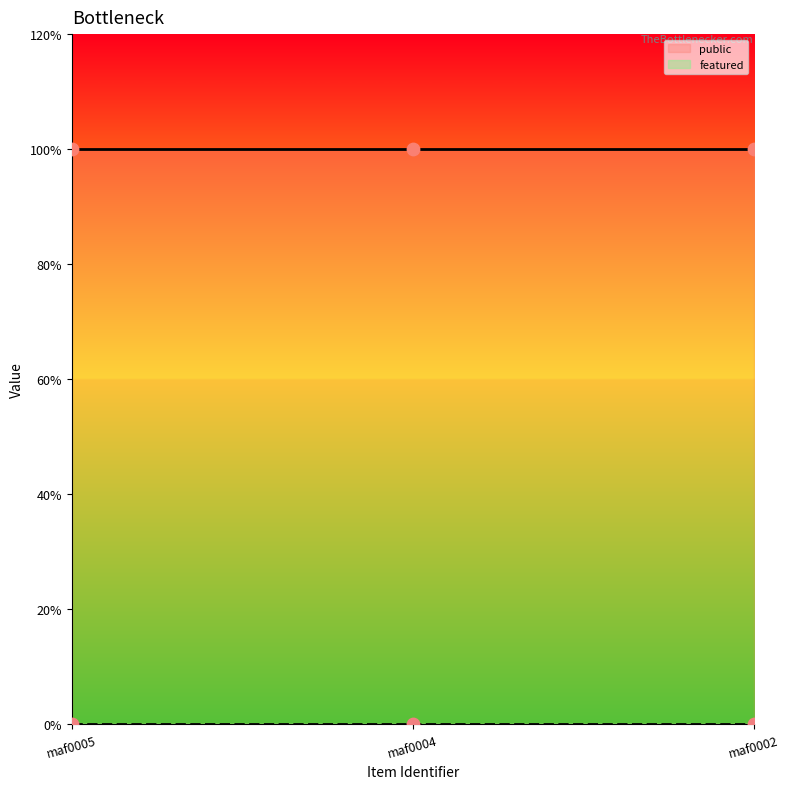

Which series contains the lowest Y value?

featured